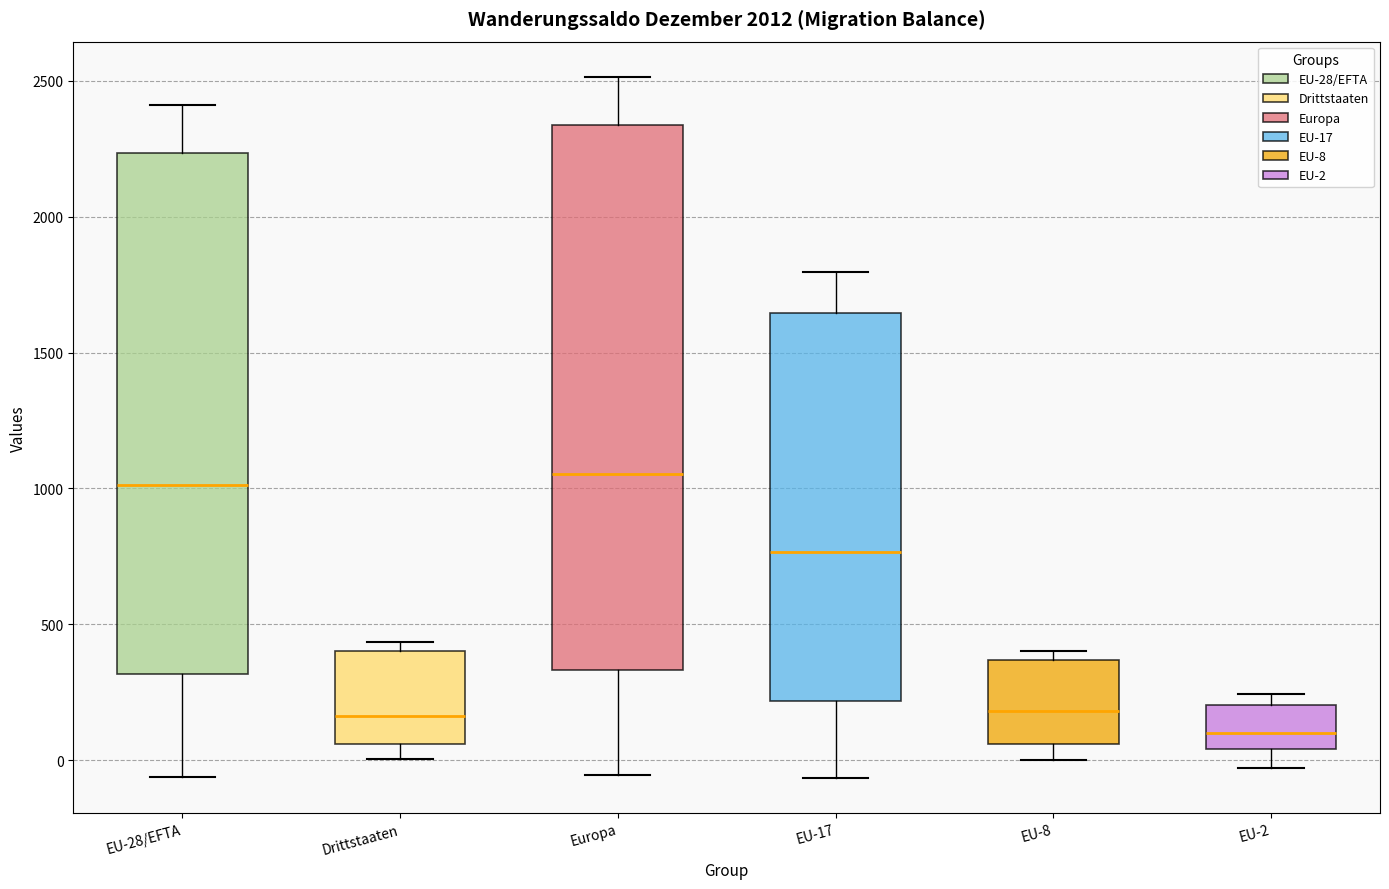

Comparing the boxes themselves (not the whiskers), which one is the tallest?

Europa